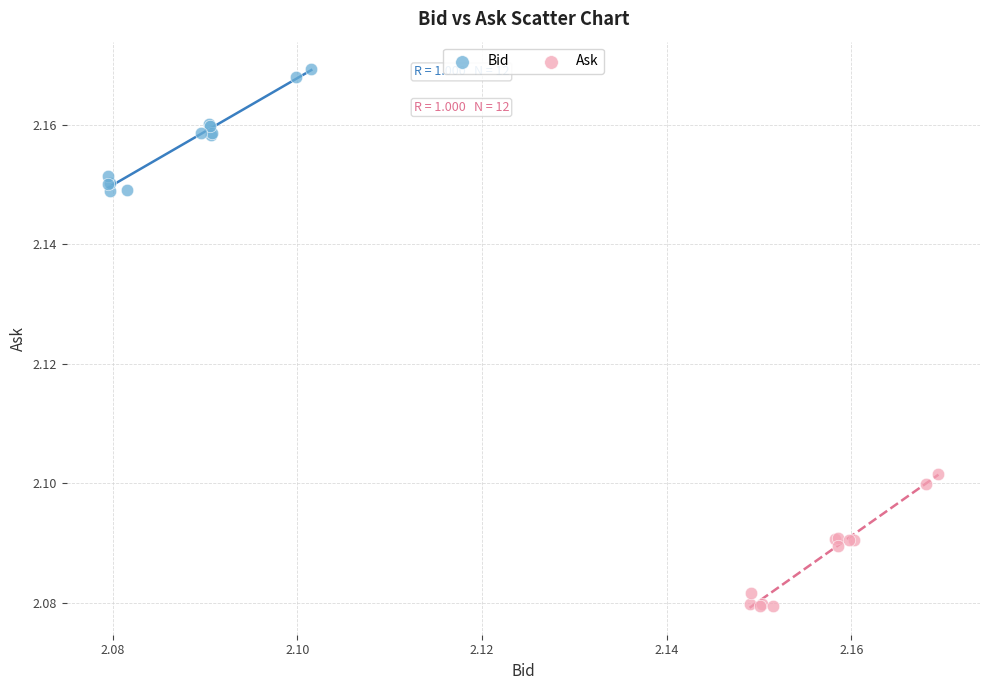

Which series reaches the minimum Y coordinate?

Ask